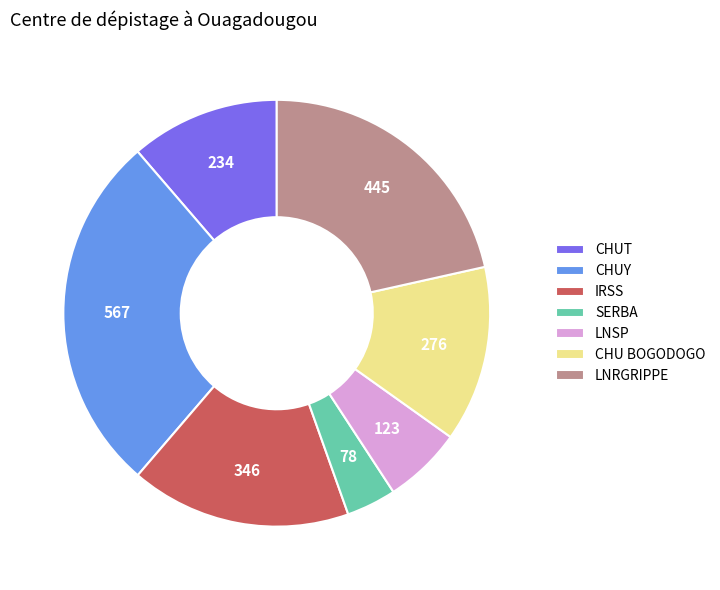

Which slice is the largest?

CHUY